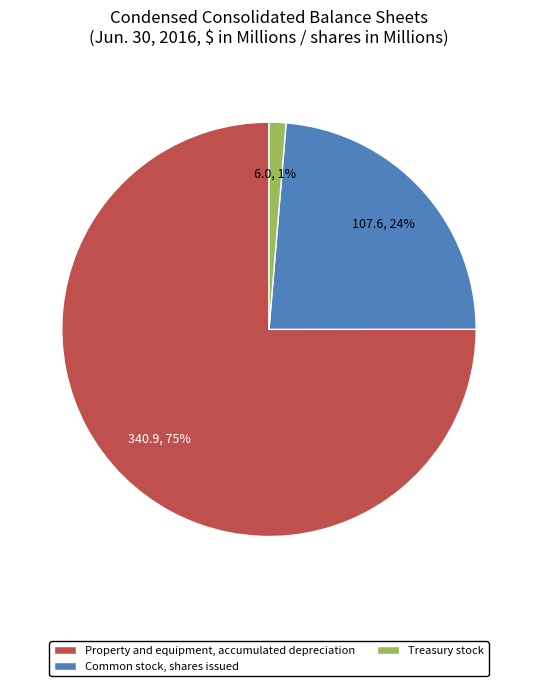

Is the sum of Common stock, shares issued and Treasury stock greater than half?

No